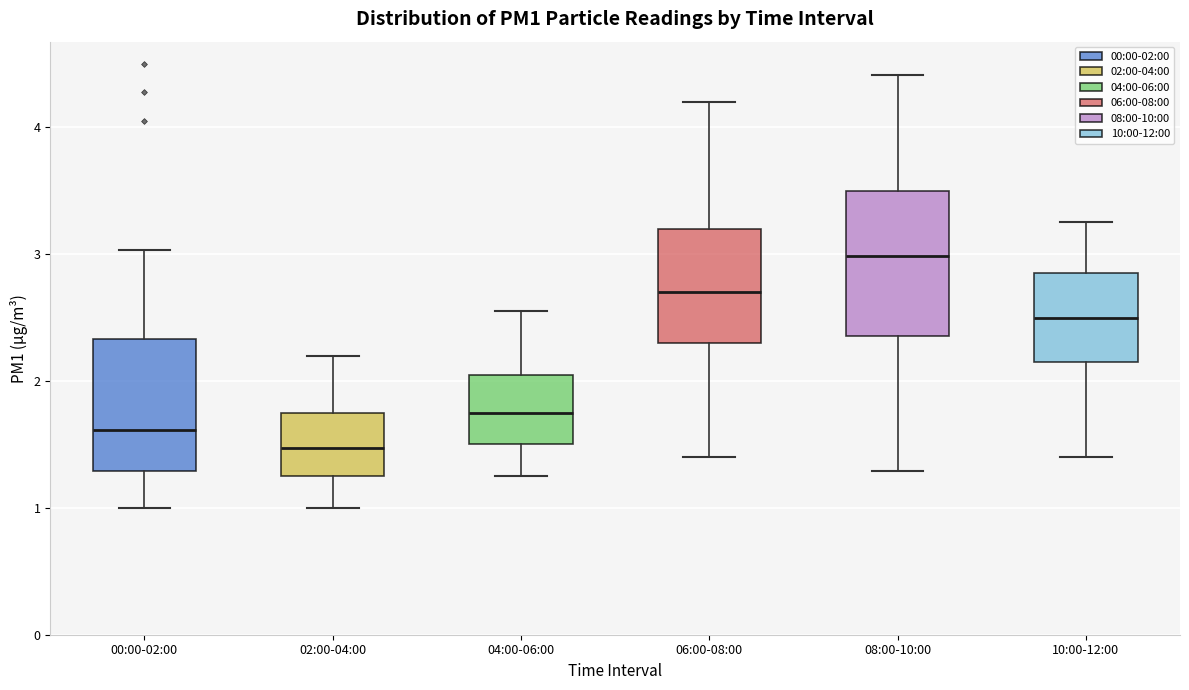

Reading left to right, read every box against the y-axis: the position of its median line, the range the box covers, and the ends of its whiskers. The values are not printed on the chart, so give them approximately, as read against the axis.

00:00-02:00: median 1.6, box 1.3 to 2.3, whiskers 1.0 to 3.0
02:00-04:00: median 1.5, box 1.3 to 1.8, whiskers 1.0 to 2.2
04:00-06:00: median 1.8, box 1.5 to 2.1, whiskers 1.3 to 2.6
06:00-08:00: median 2.7, box 2.3 to 3.2, whiskers 1.4 to 4.2
08:00-10:00: median 3.0, box 2.4 to 3.5, whiskers 1.3 to 4.4
10:00-12:00: median 2.5, box 2.2 to 2.9, whiskers 1.4 to 3.3